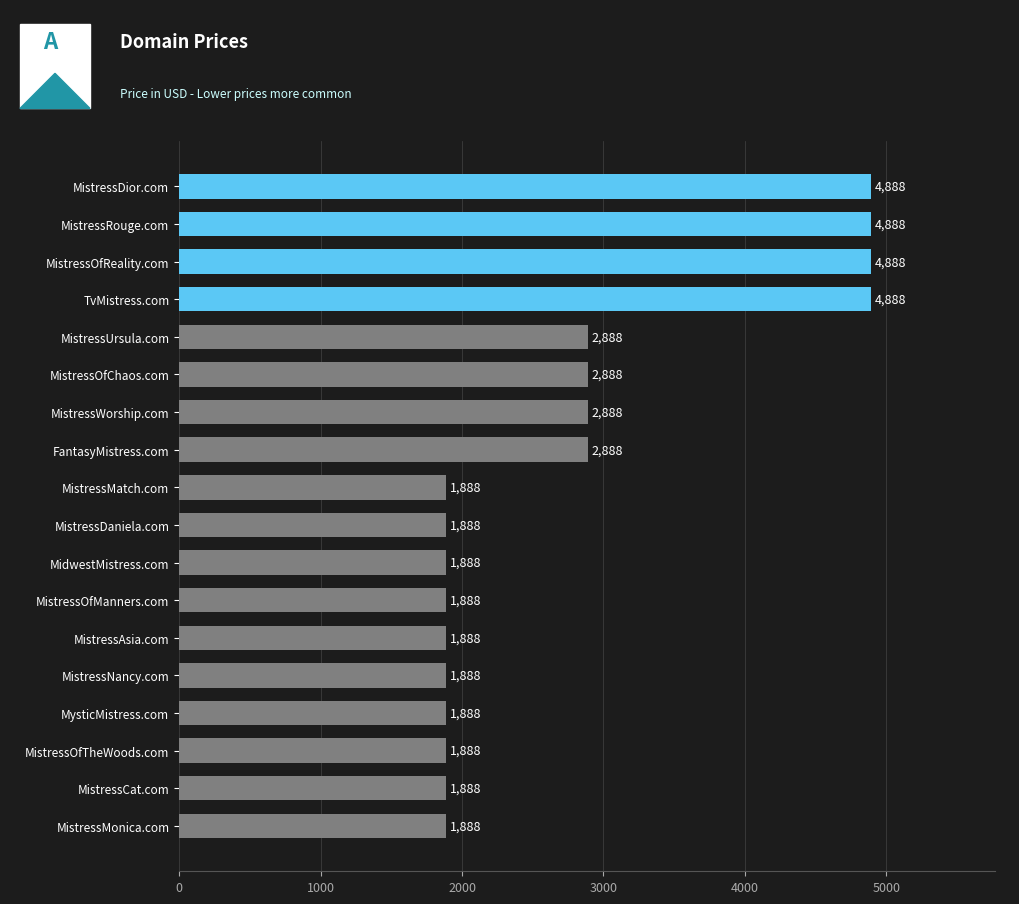

How many values are between 1888 and 2888?

14